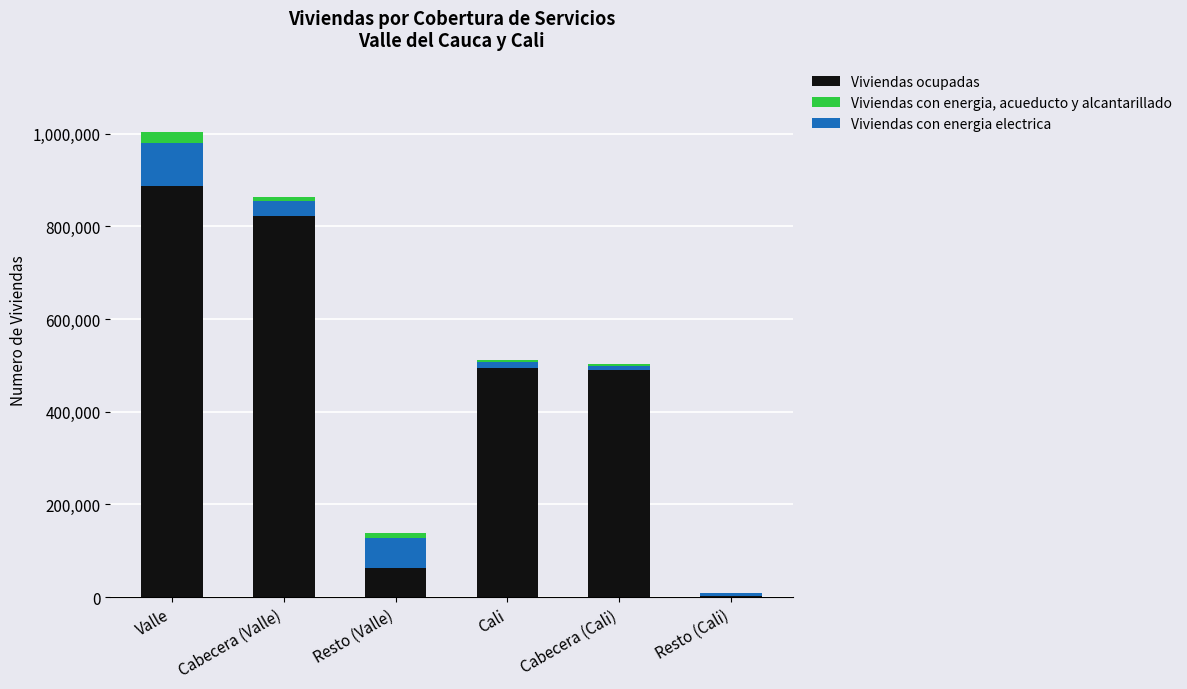

What is the minimum value for Viviendas con energia electrica?

6290